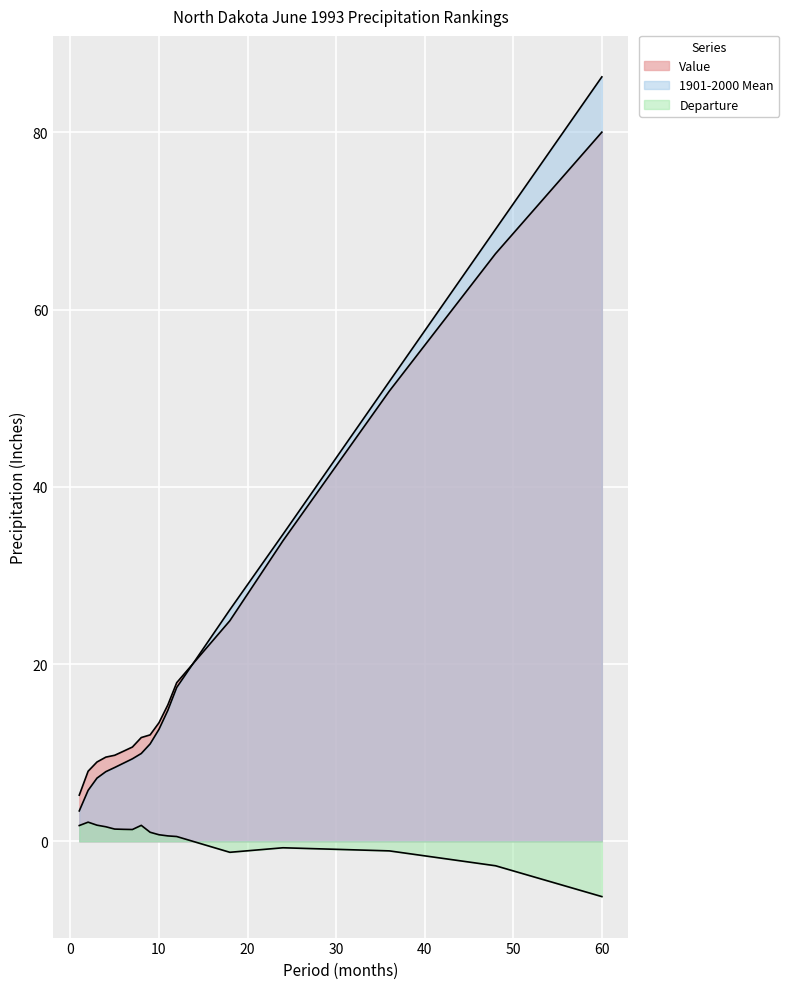

True or false: Value has more than 0 points higher than both neighbors.

False